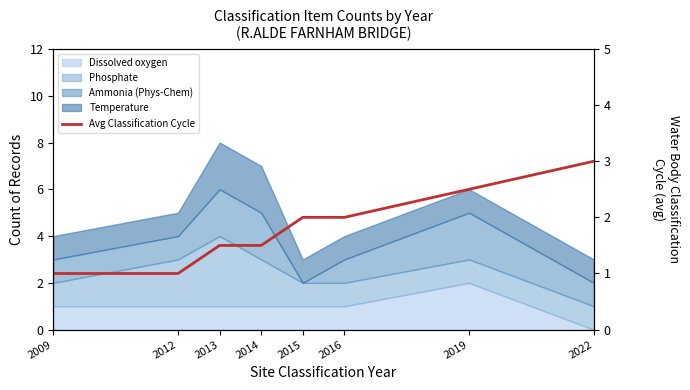

True or false: the data shows 1.5 at 2014.

True